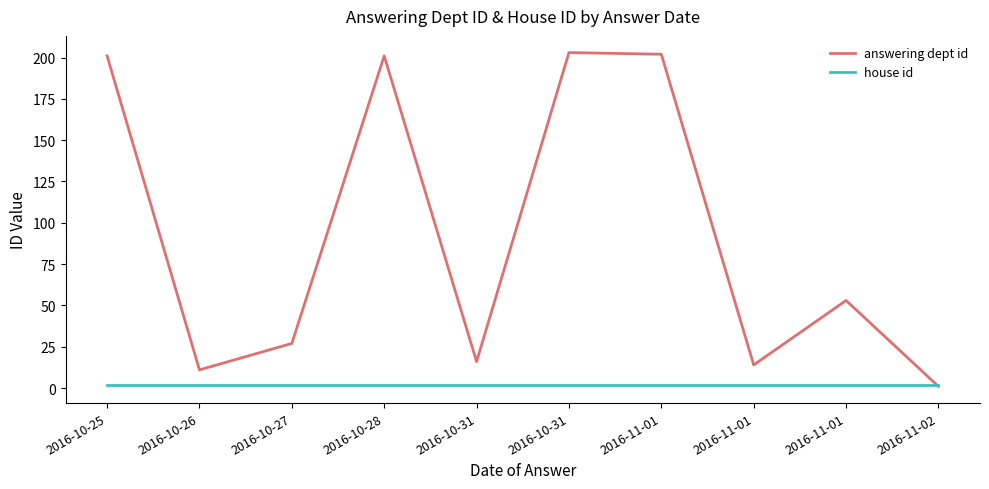

Rank the series at 2016-11-01 from highest to lowest value.

answering dept id, house id